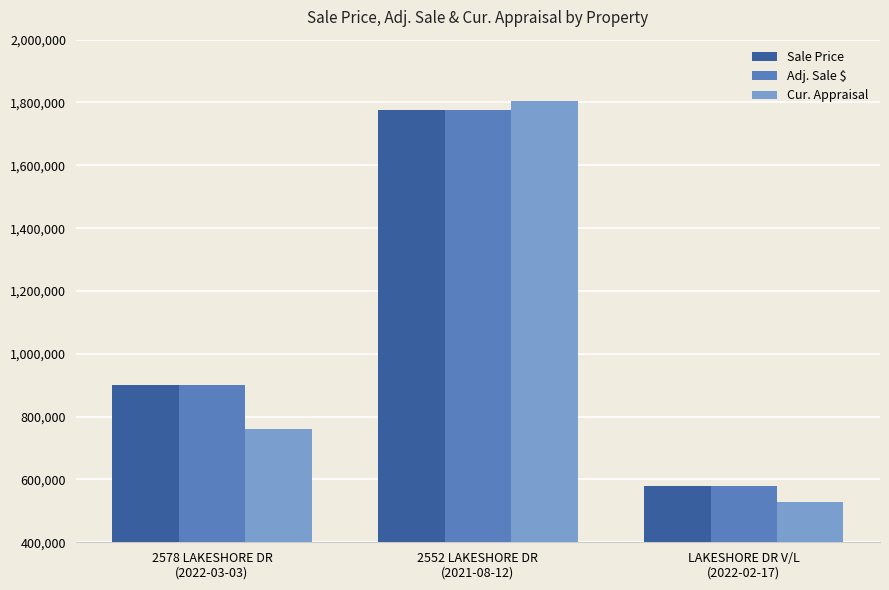

What is the difference between the maximum and second lowest values in the Adj. Sale $ series?

875000